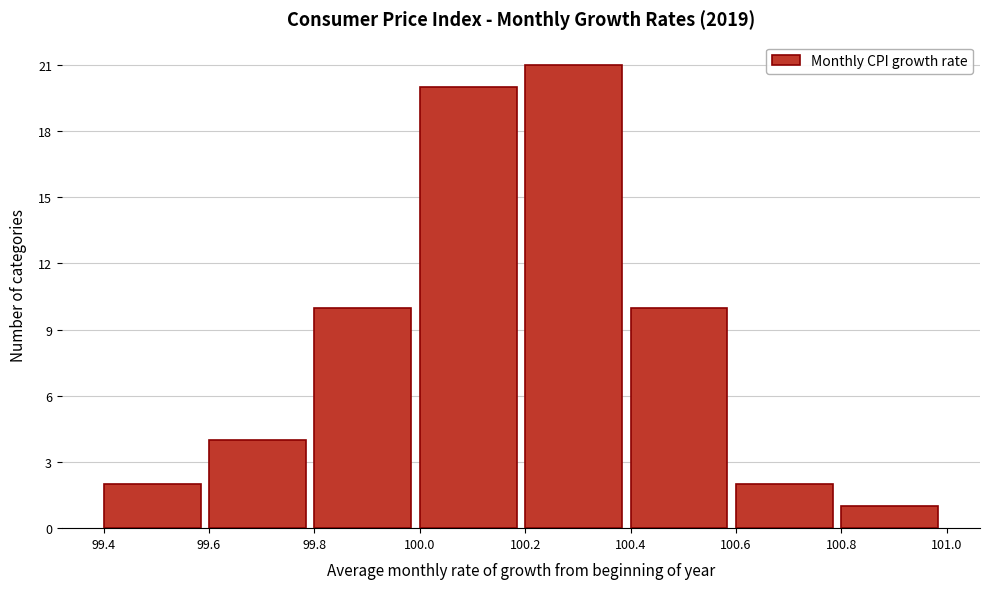

Which range on the x-axis has the tallest bar?

100.2 to 100.4